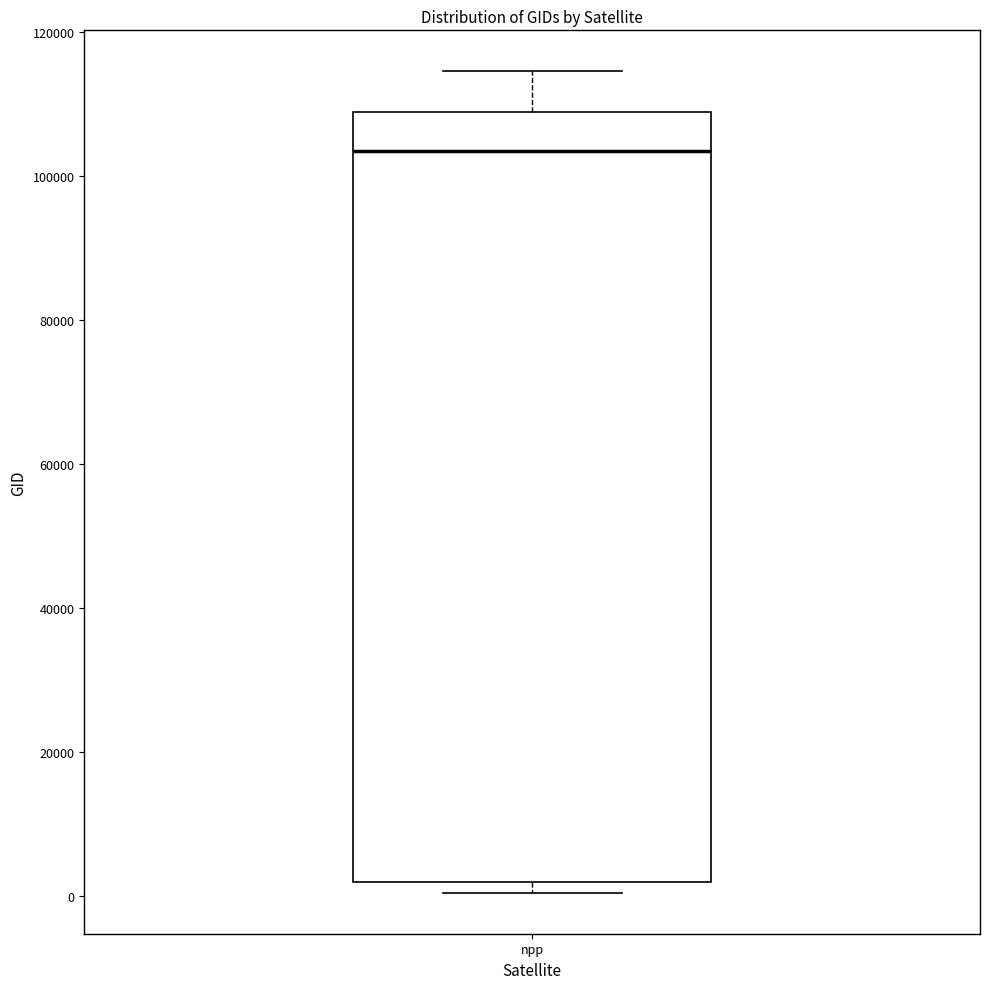

Transcribe this box plot: give where the median line is, the range the box spans, and where the two whiskers end, as read against the y-axis. The values are not printed on the chart, so give them approximately, as read against the axis.

median 104000, box 2000 to 108000, whiskers 0 to 114000